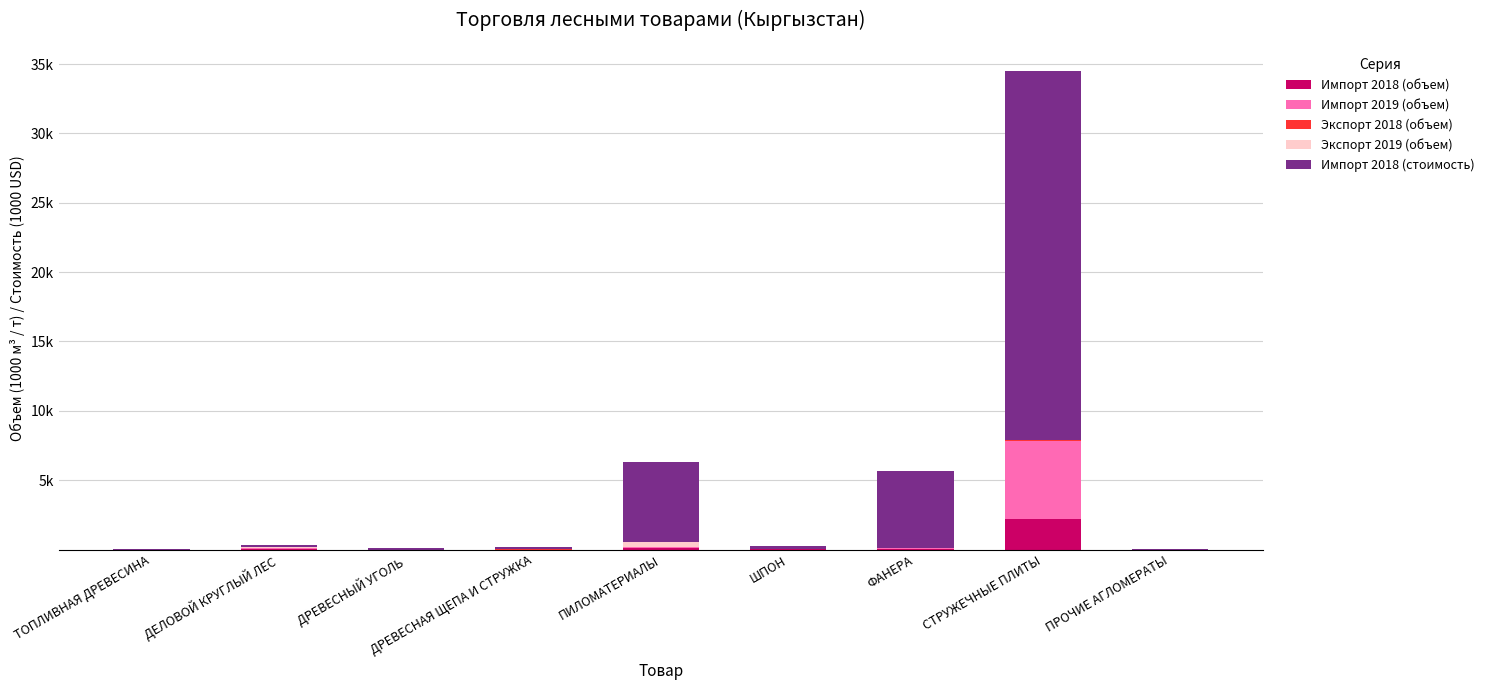

Are the bars grouped side by side (vs. stacked)?

No